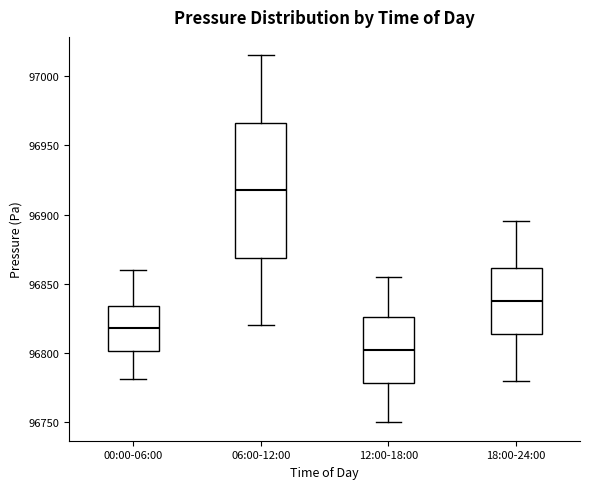

Reading left to right, read every box against the y-axis: the position of its median line, the range the box covers, and the ends of its whiskers. The values are not printed on the chart, so give them approximately, as read against the axis.

00:00-06:00: median 96820, box 96800 to 96835, whiskers 96780 to 96860
06:00-12:00: median 96920, box 96870 to 96965, whiskers 96820 to 97015
12:00-18:00: median 96805, box 96780 to 96825, whiskers 96750 to 96855
18:00-24:00: median 96840, box 96815 to 96860, whiskers 96780 to 96895